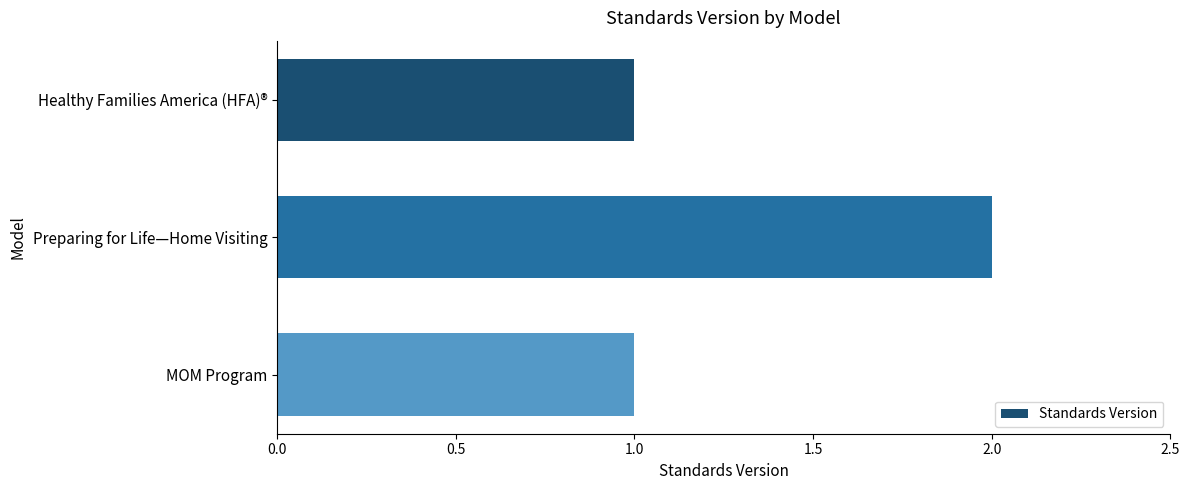

How many distinct data groups are displayed?

1